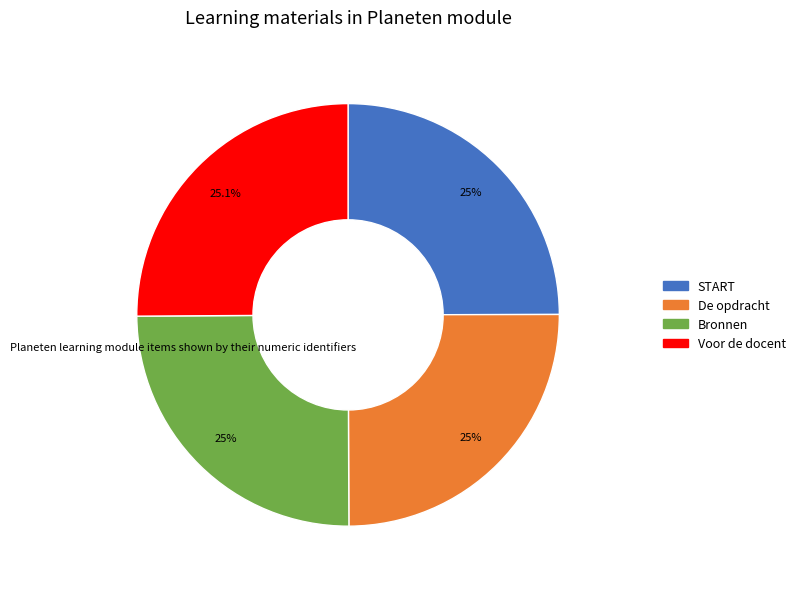

Approximately how many times larger is the value at Bronnen compared to Voor de docent?

1.0